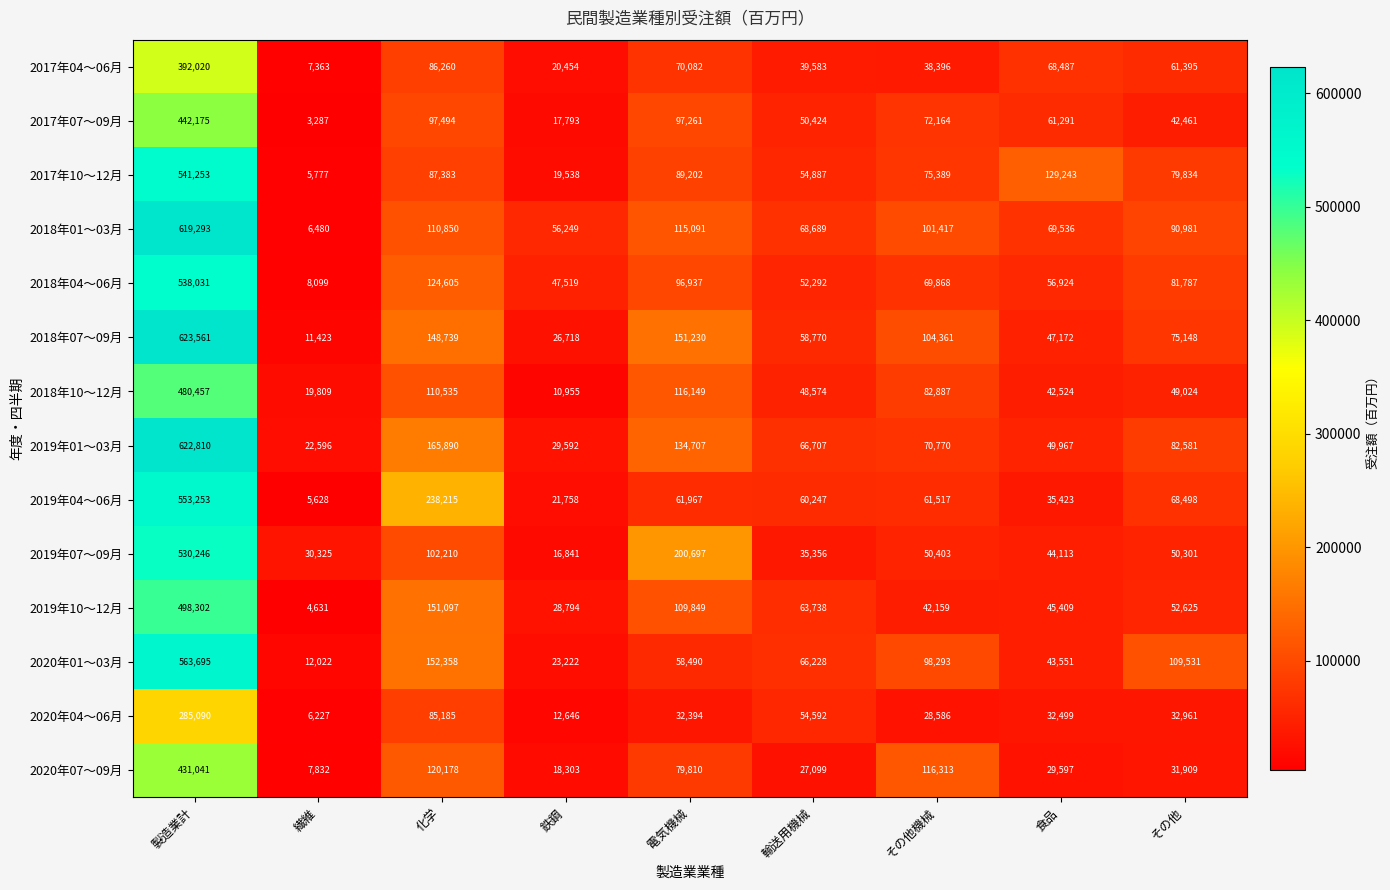

What is the average value of the 2017年07～09月 series?

98261